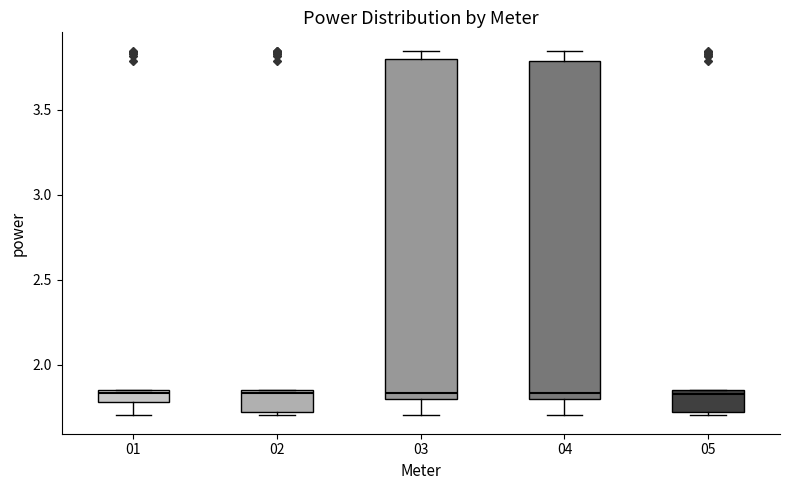

Where is the upper edge of the box at x = 02 on the y-axis? The values are not printed on the chart, so give them approximately, as read against the axis.

1.85